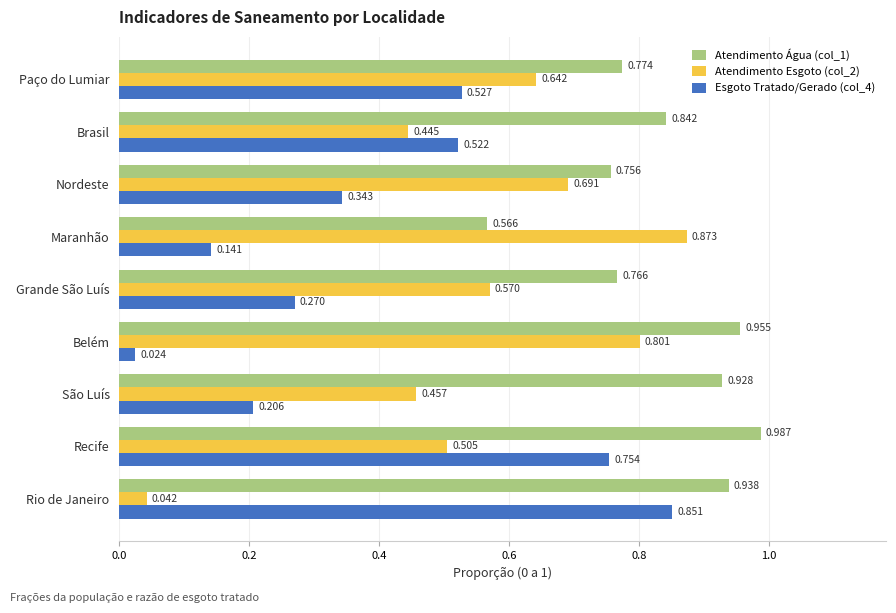

At which category does the chart reach its minimum across all series?

Belém